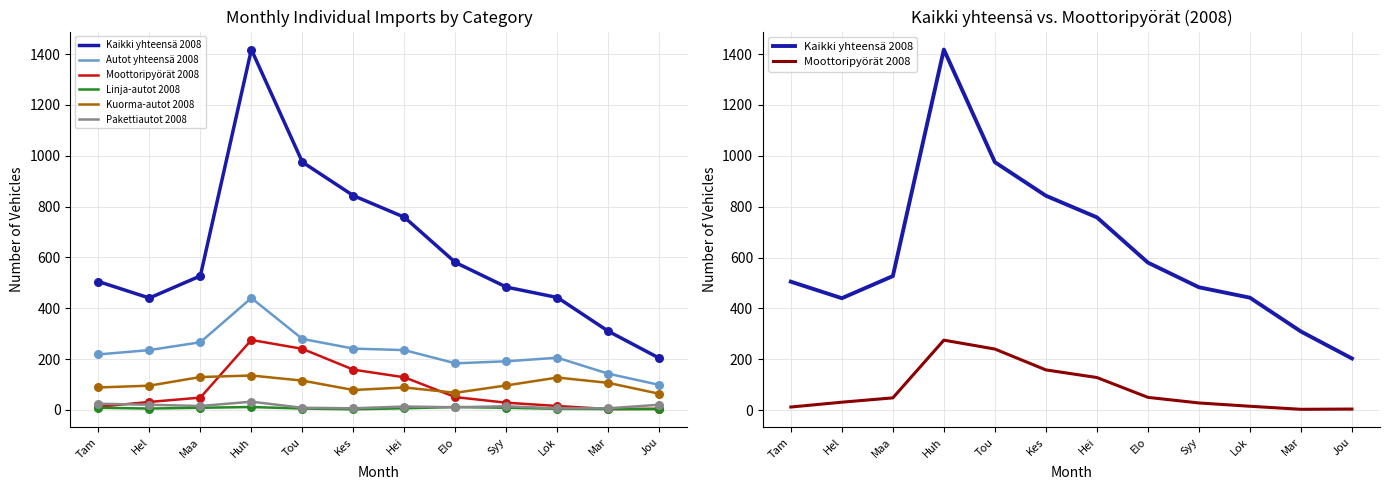

Which series reaches the maximum Y coordinate?

Kaikki yhteensä 2008